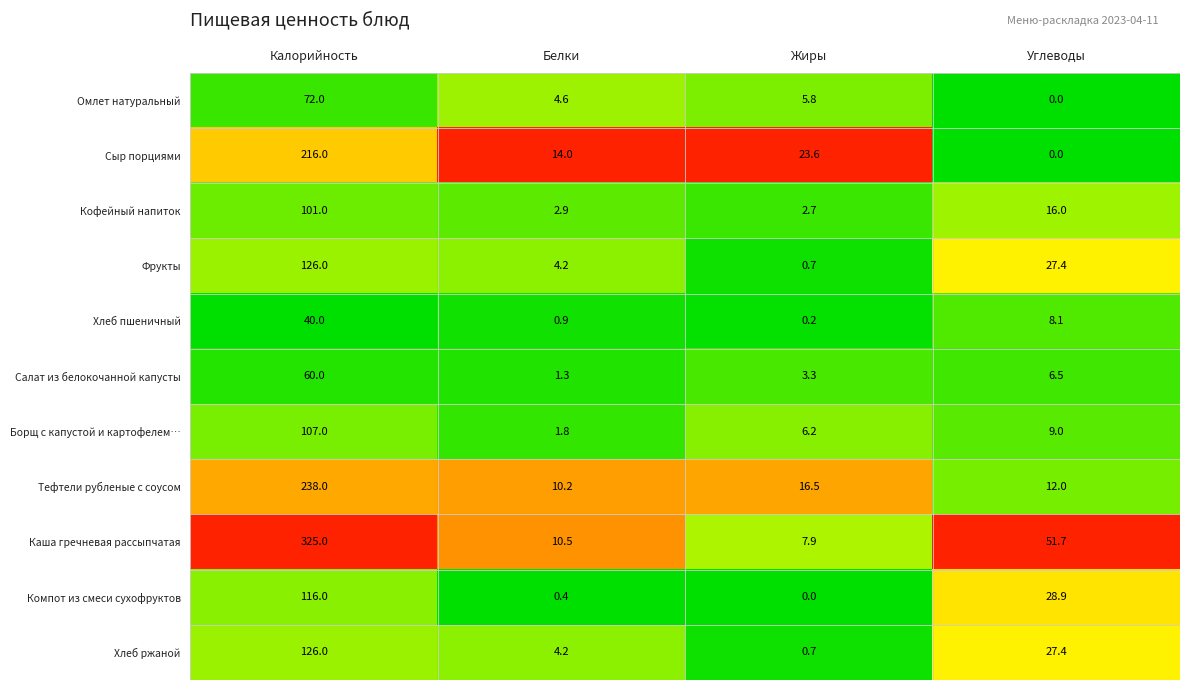

What is the total value across all series at Жиры?

67.6